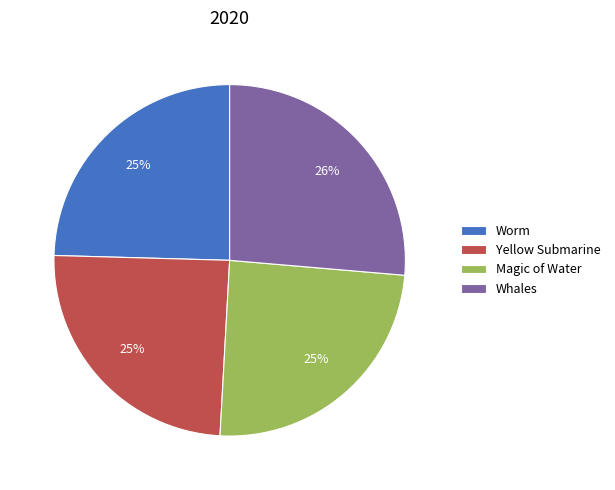

Between Whales and Worm, which is larger?

Whales